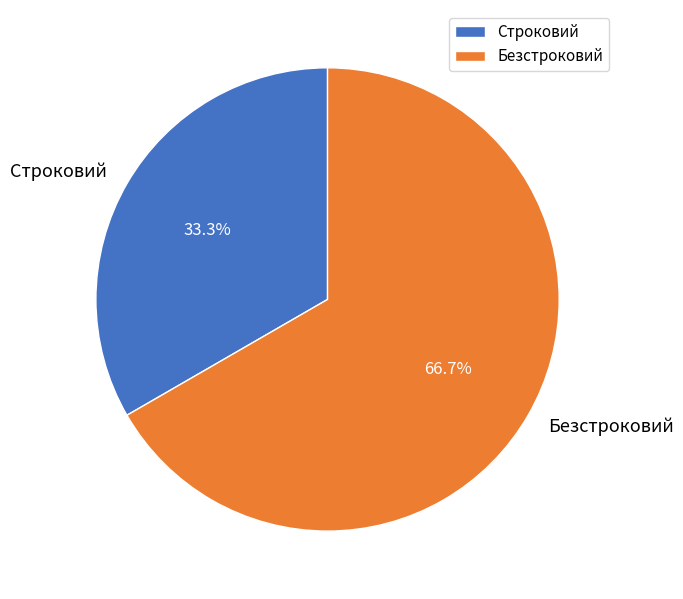

Is the sum of Строковий and Безстроковий greater than half?

Yes